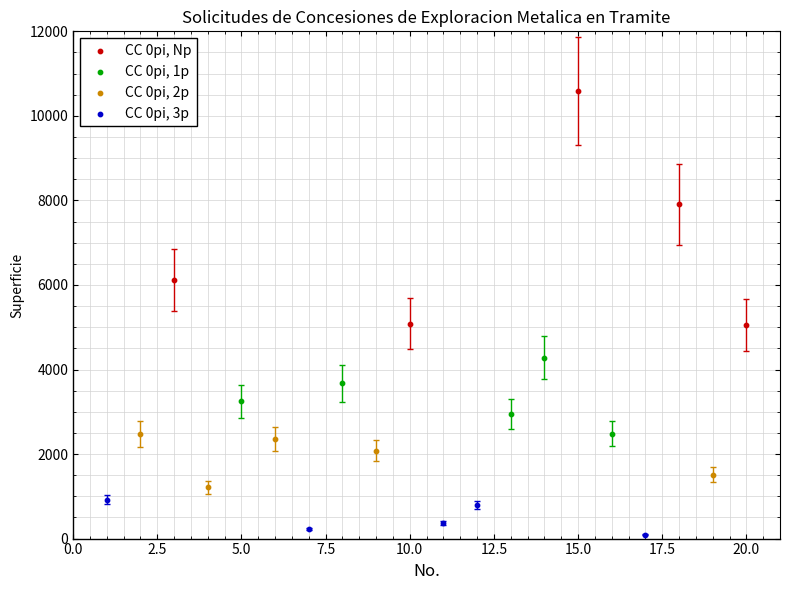

Which series contains the lowest Y value?

CC 0pi, 3p